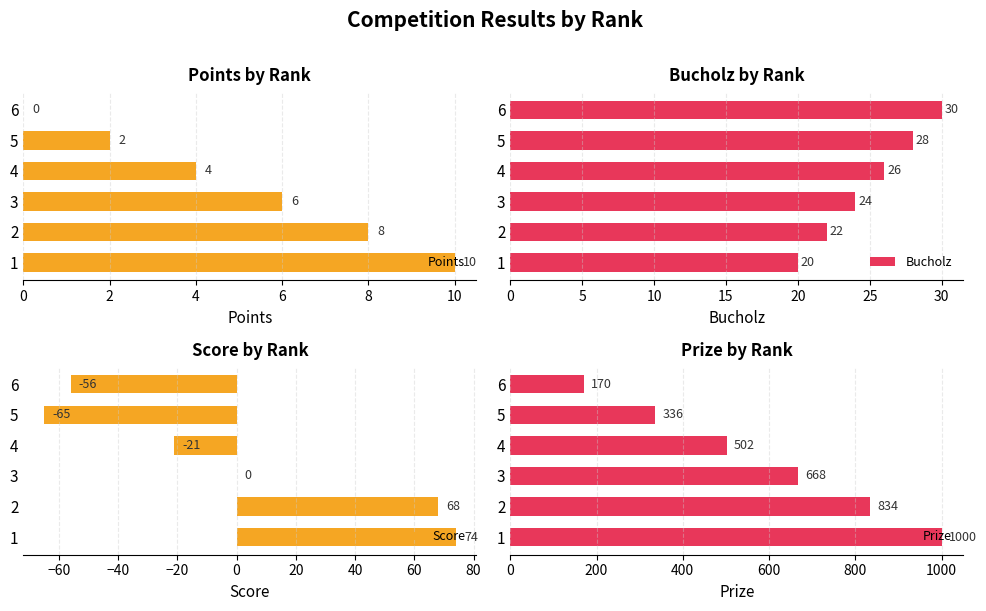

What is the spread (max minus min) of values at 4?

668